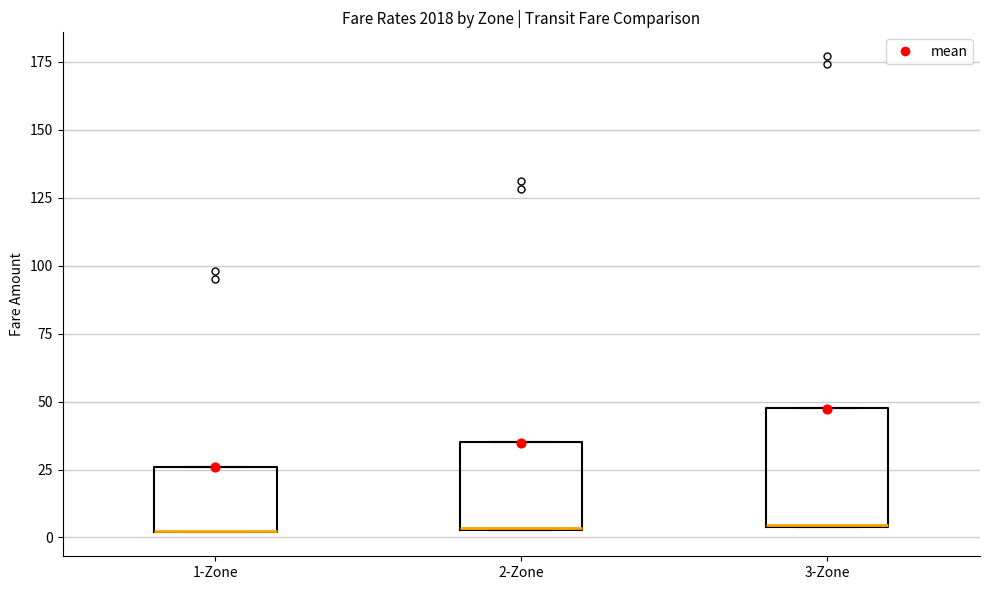

Reading left to right, transcribe this box plot: for each box, give where its median line is, the range the box spans, and where its two whiskers end, as read against the y-axis. The values are not printed on the chart, so give them approximately, as read against the axis.

1-Zone: median 0 (drawn on the box's lower edge), box 0 to 25, whiskers 0 to 25
2-Zone: median 5 (drawn on the box's lower edge), box 5 to 35, whiskers 5 to 35
3-Zone: median 5 (drawn on the box's lower edge), box 5 to 50, whiskers 5 to 50